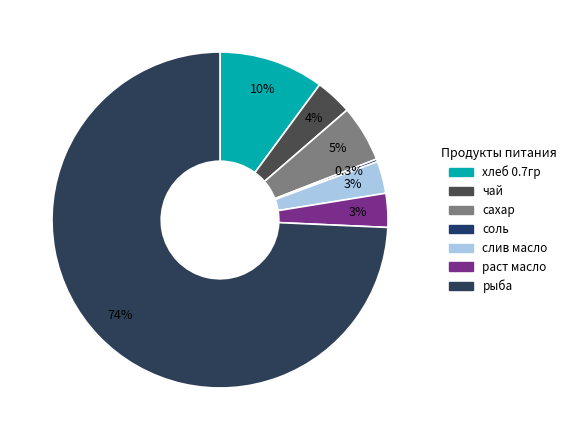

Does any single category account for the majority?

Yes